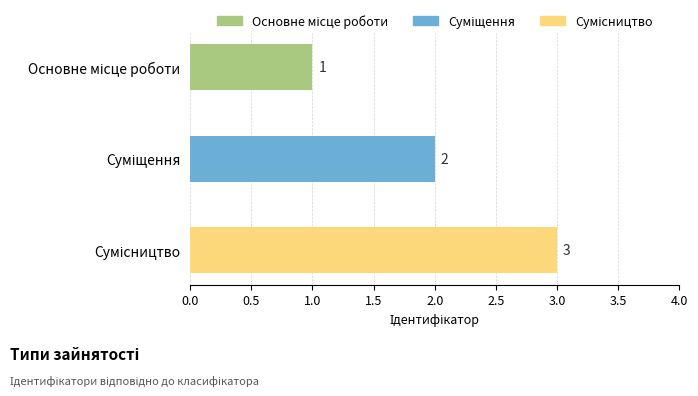

What is the sum of all values?

6